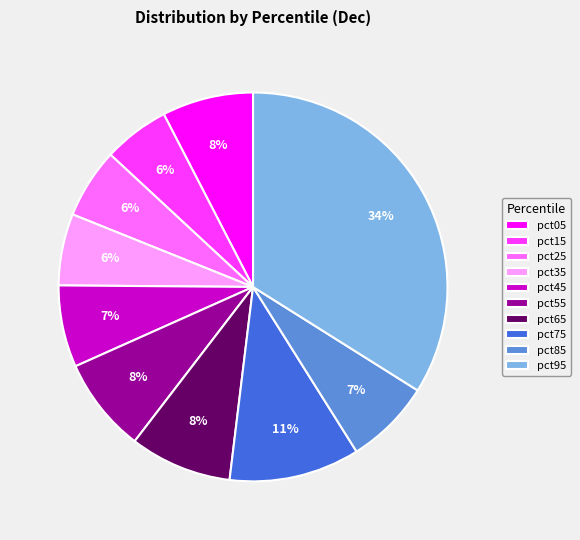

Which slice is the largest?

pct95